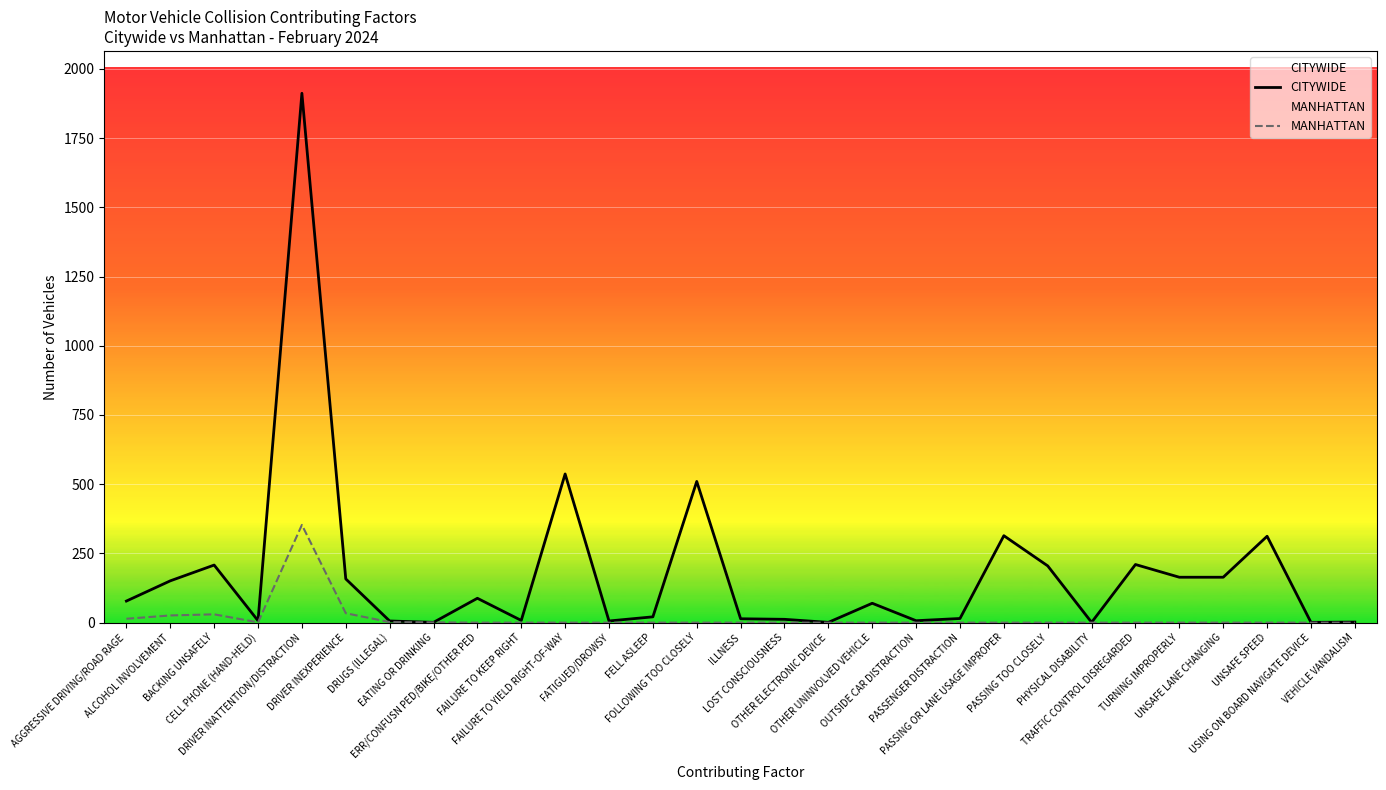

The MANHATTAN series shows 124 at FATIGUED/DROWSY. True or false?

False